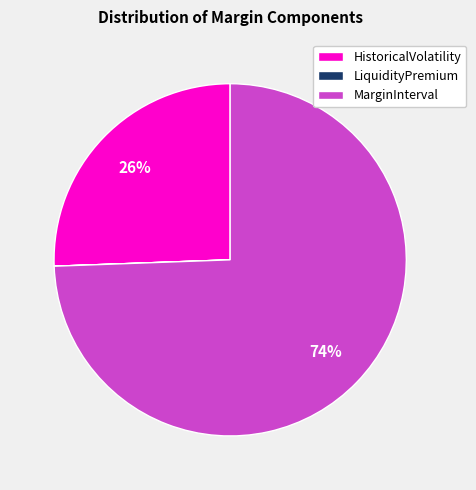

To the nearest percent, what is the average slice percentage?

33%